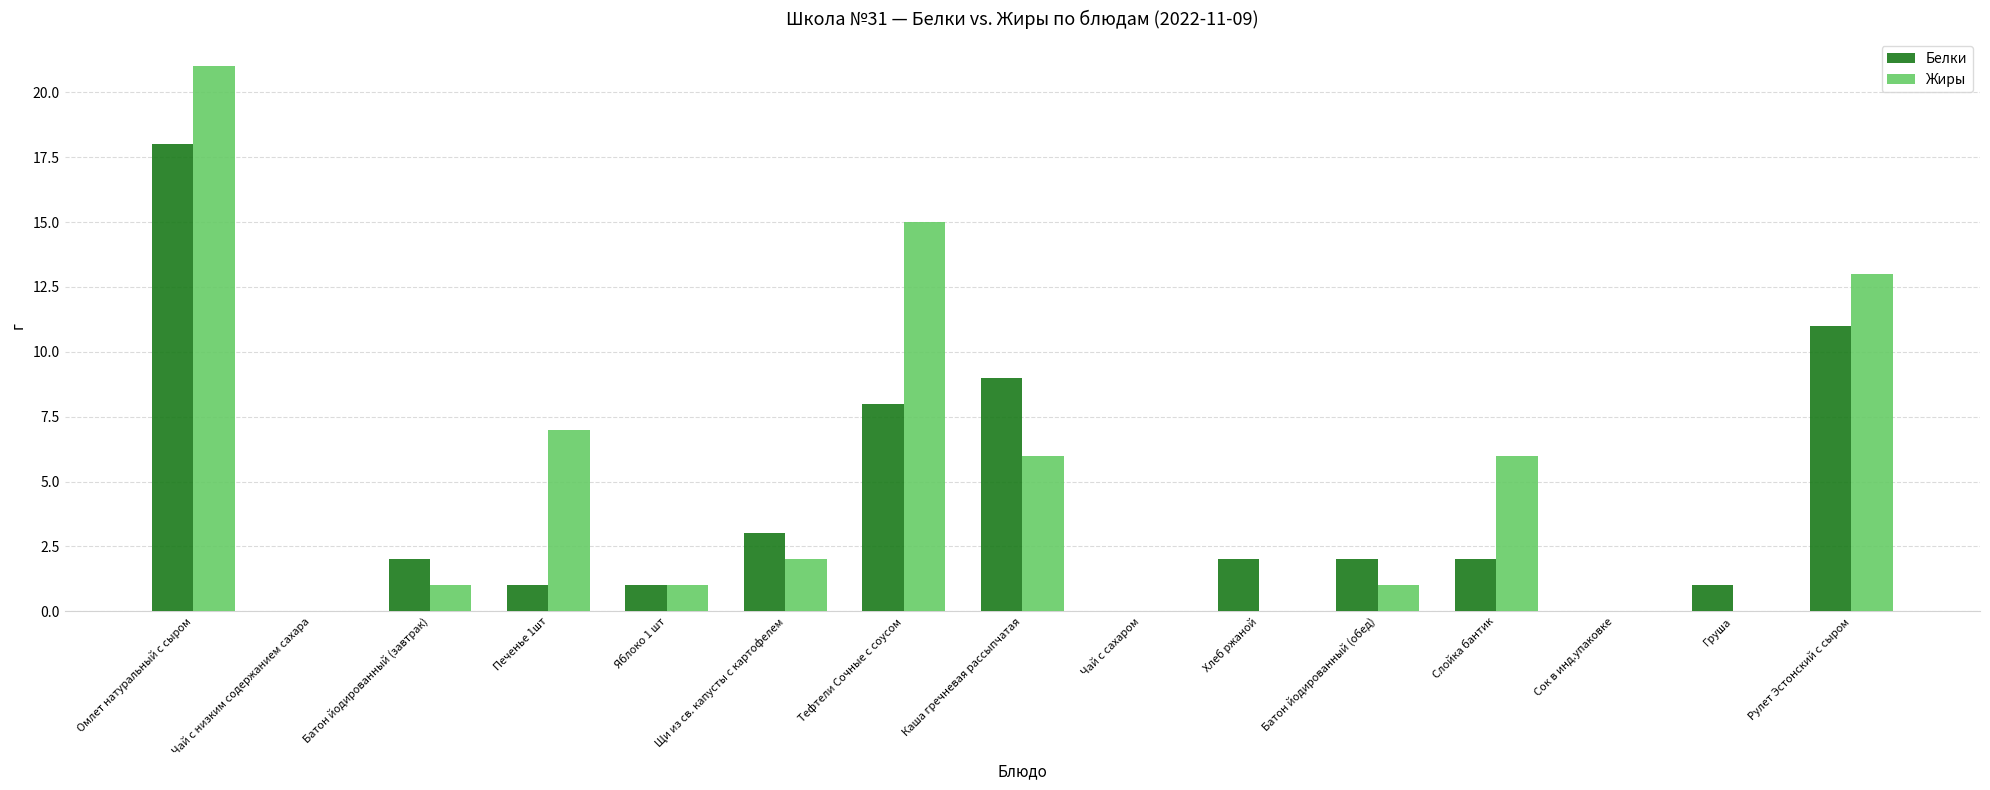

At which category is the sum across all series the highest?

Омлет натуральный с сыром